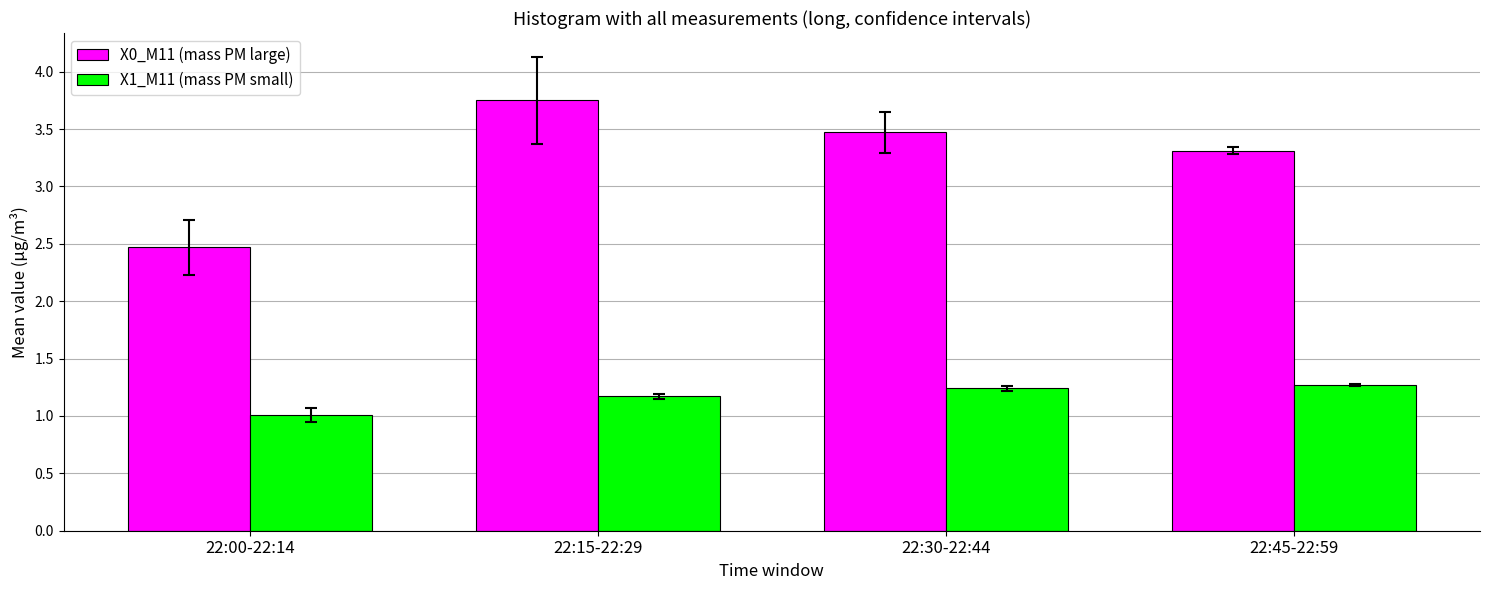

What is the difference between the maximum and minimum values in the X1_M11 (mass PM small) series?

0.3